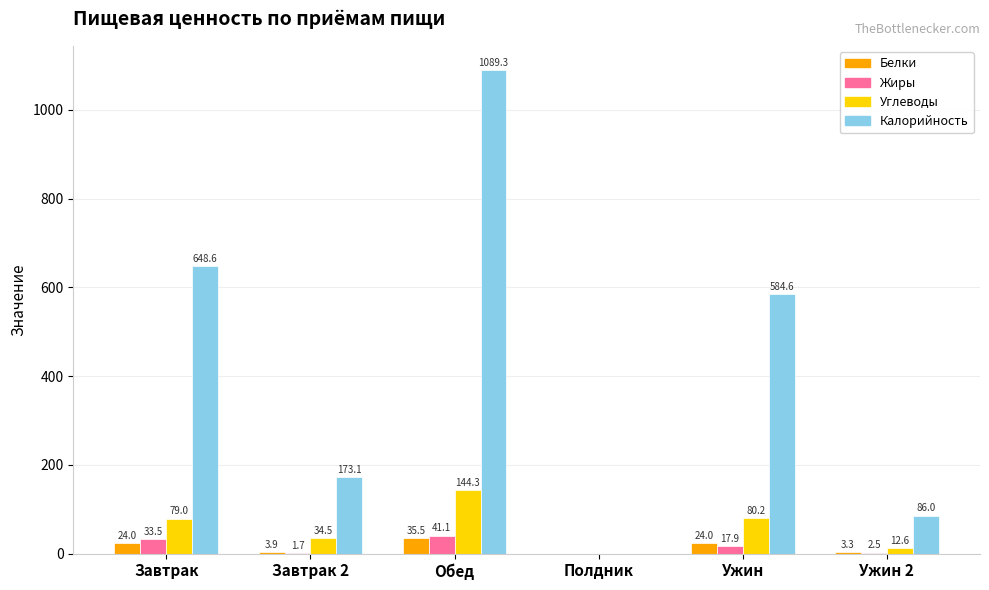

Reading left to right, list all the values displayed in this chart.

Белки: Завтрак=24.0	Завтрак 2=3.9	Обед=35.5	Полдник=0.0	Ужин=24.0	Ужин 2=3.3
Жиры: Завтрак=33.5	Завтрак 2=1.7	Обед=41.1	Полдник=0.0	Ужин=17.9	Ужин 2=2.5
Углеводы: Завтрак=79.0	Завтрак 2=34.5	Обед=144.3	Полдник=0.0	Ужин=80.2	Ужин 2=12.6
Калорийность: Завтрак=648.6	Завтрак 2=173.1	Обед=1089.3	Полдник=0.0	Ужин=584.6	Ужин 2=86.0